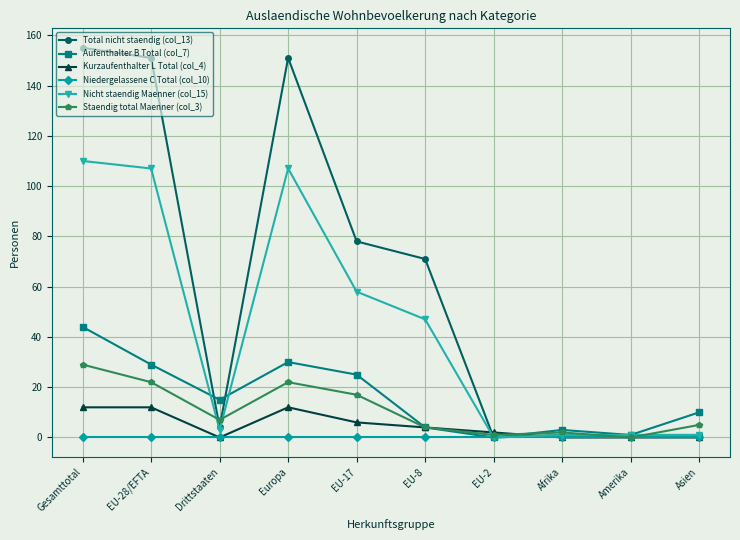

At which label is Staendig total Maenner (col_3) closest to 14?

EU-17